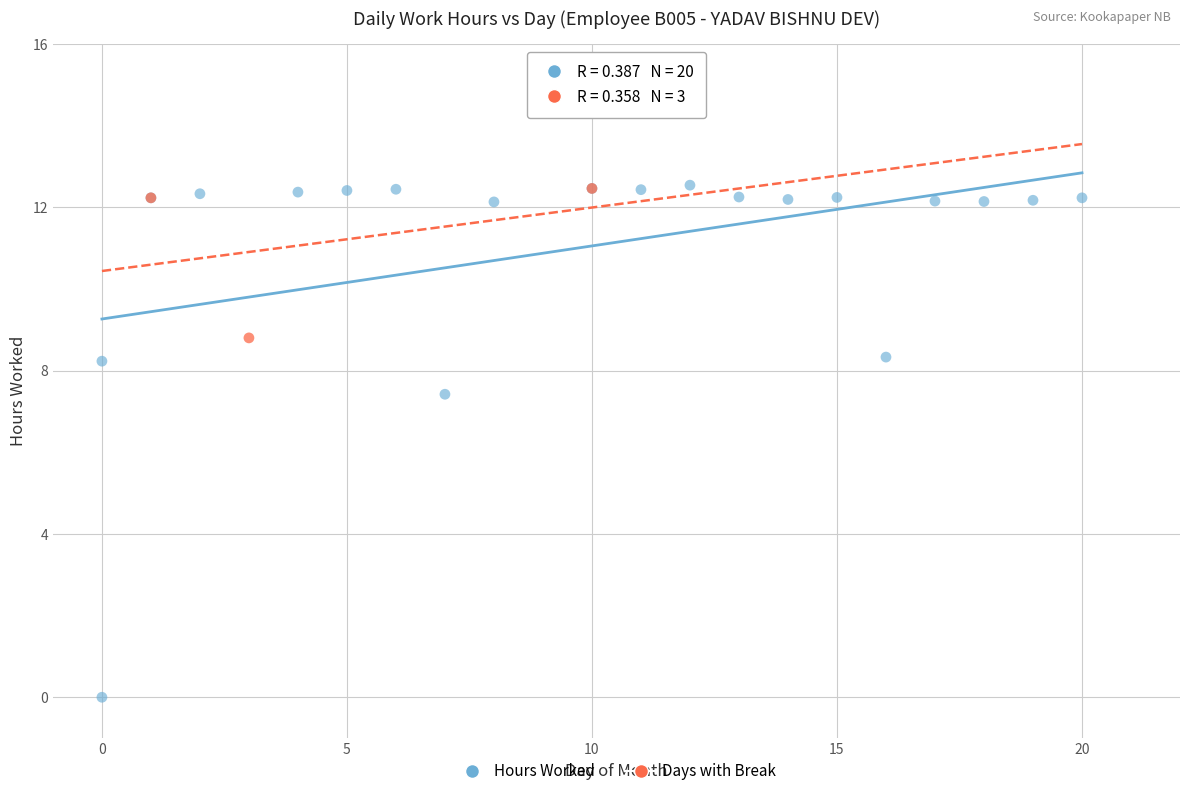

Which series has the largest Y range (max minus min)?

Hours Worked